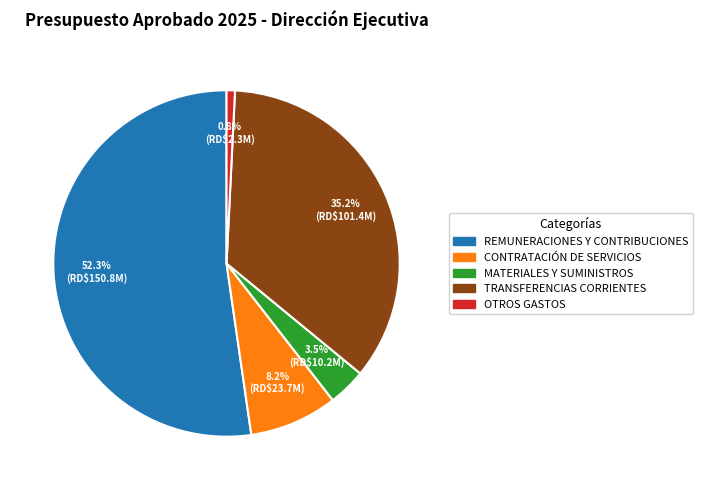

What percentage is the CONTRATACIÓN DE SERVICIOS slice, to the nearest percent?

8%